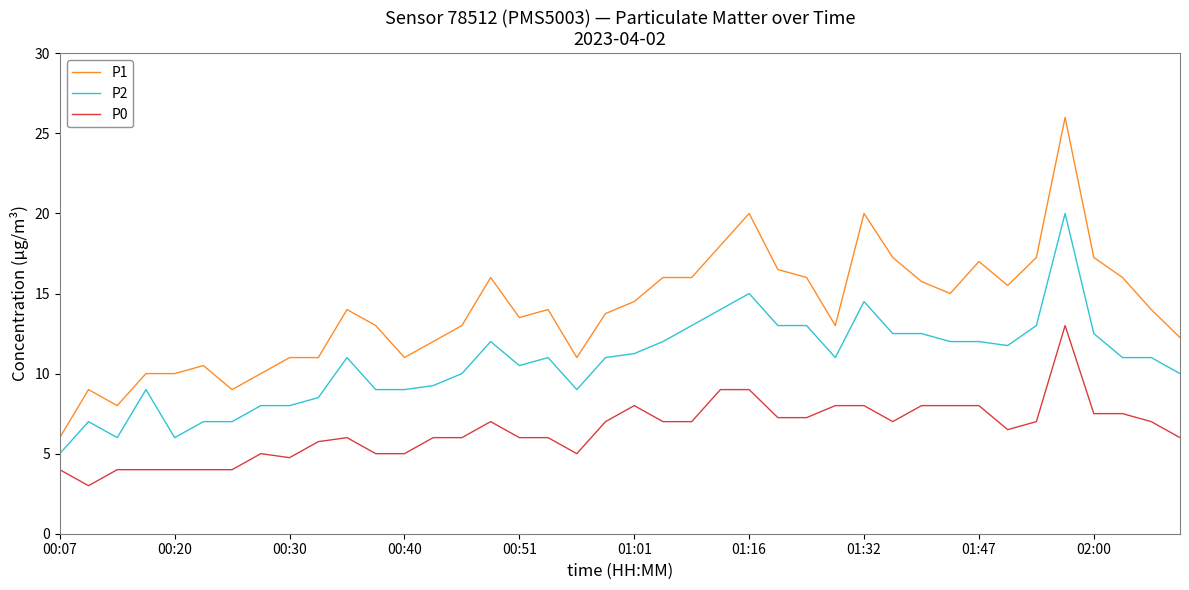

How many lines are shown in the chart?

3